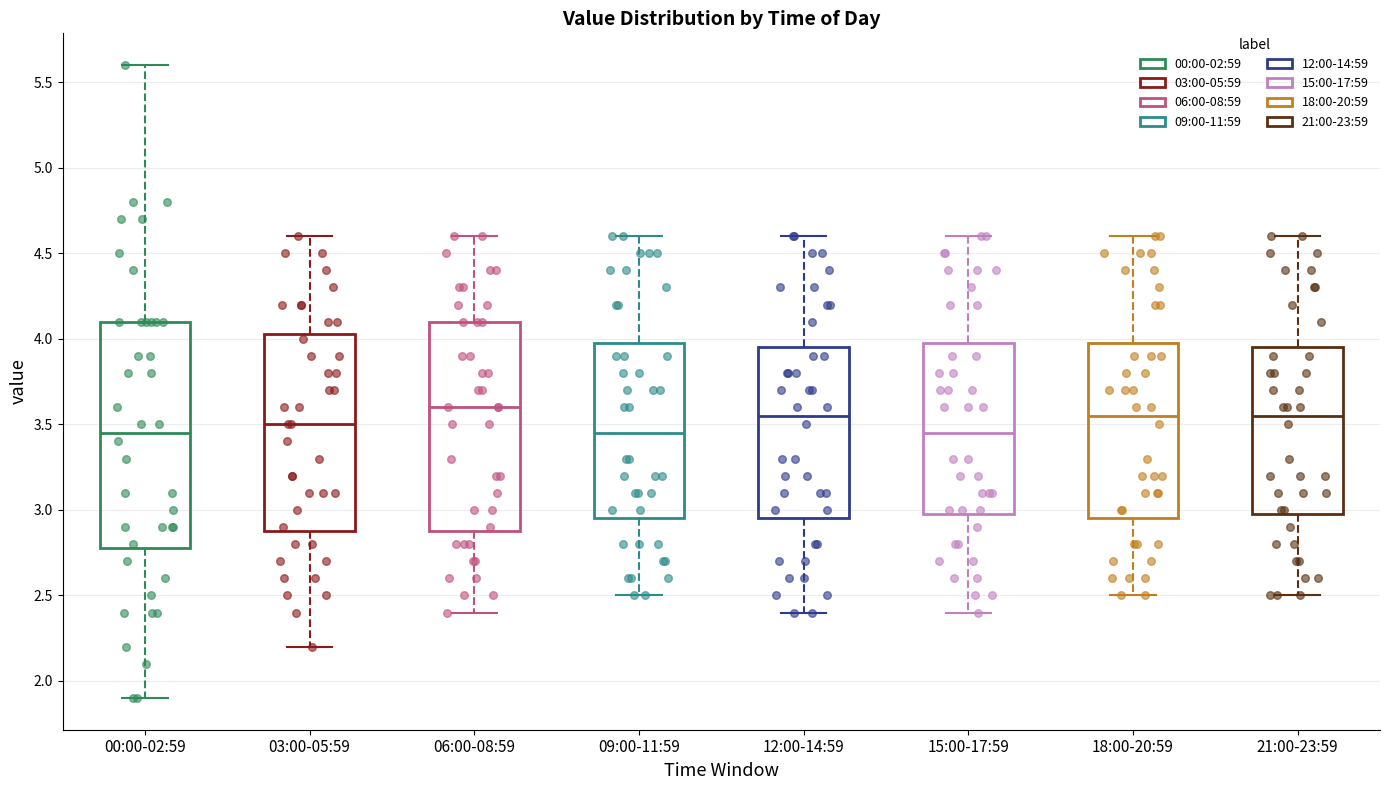

Reading left to right, transcribe this box plot: for each box, give where its median line is, the range the box spans, and where its two whiskers end, as read against the y-axis. The values are not printed on the chart, so give them approximately, as read against the axis.

00:00-02:59: median 3.45, box 2.80 to 4.10, whiskers 1.90 to 5.60
03:00-05:59: median 3.50, box 2.90 to 4.05, whiskers 2.20 to 4.60
06:00-08:59: median 3.60, box 2.90 to 4.10, whiskers 2.40 to 4.60
09:00-11:59: median 3.45, box 2.95 to 4.00, whiskers 2.50 to 4.60
12:00-14:59: median 3.55, box 2.95 to 3.95, whiskers 2.40 to 4.60
15:00-17:59: median 3.45, box 3.00 to 4.00, whiskers 2.40 to 4.60
18:00-20:59: median 3.55, box 2.95 to 4.00, whiskers 2.50 to 4.60
21:00-23:59: median 3.55, box 3.00 to 3.95, whiskers 2.50 to 4.60